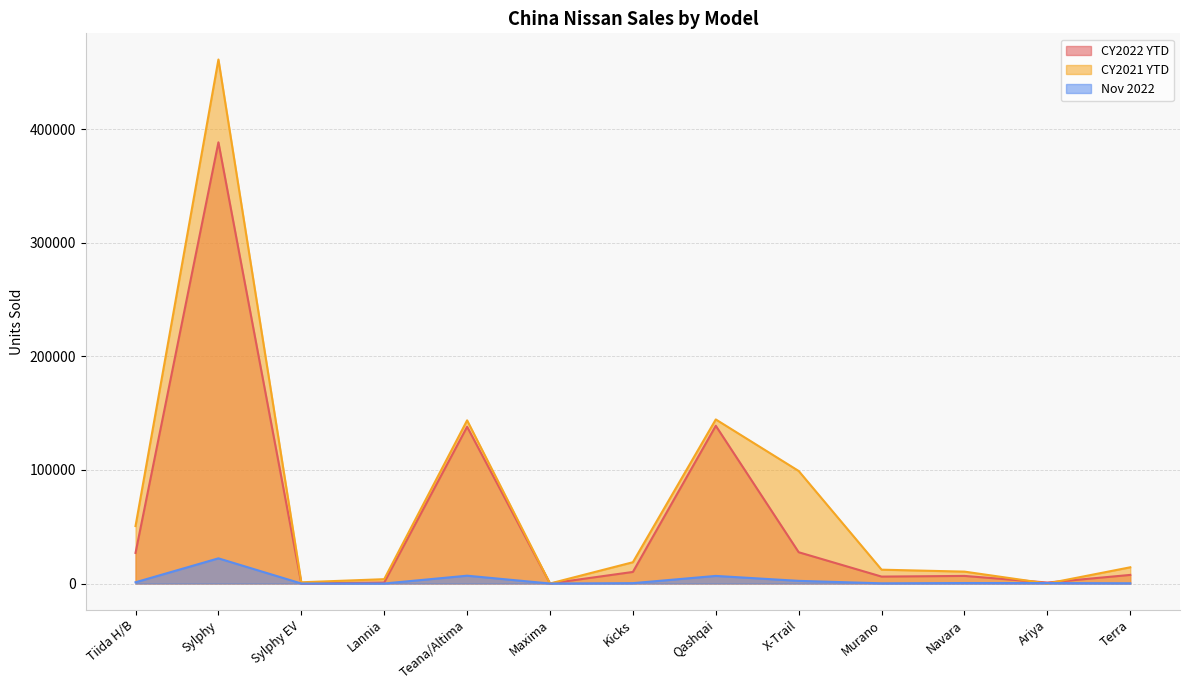

Does the chart display data point markers on the line(s)?

No